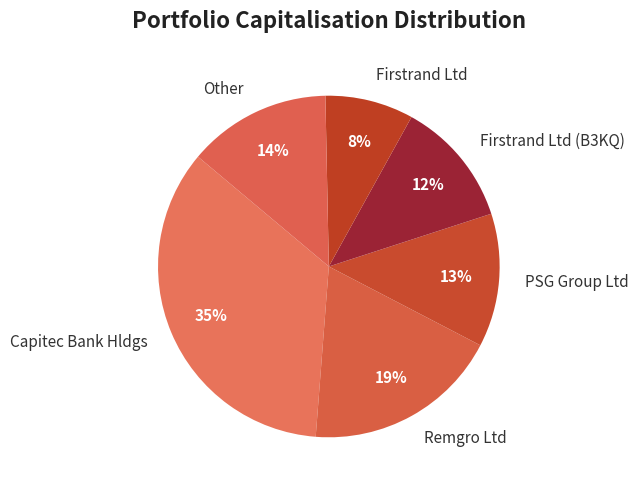

Rank the categories by value from lowest to highest.

Firstrand Ltd, Firstrand Ltd (B3KQ), PSG Group Ltd, Other, Remgro Ltd, Capitec Bank Hldgs